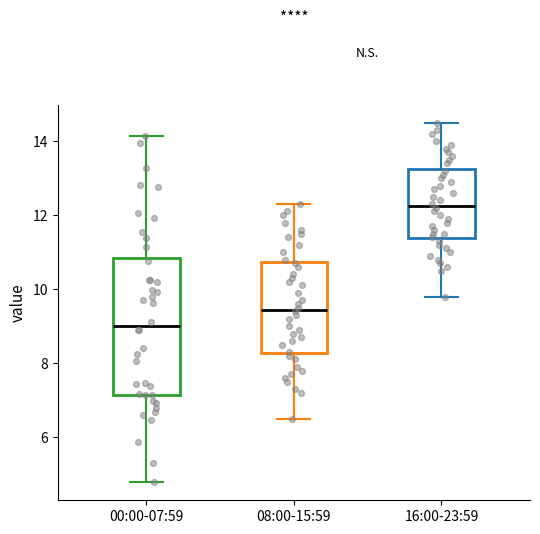

Reading left to right, transcribe this box plot: for each box, give where its median line is, the range the box spans, and where its two whiskers end, as read against the y-axis. The values are not printed on the chart, so give them approximately, as read against the axis.

00:00-07:59: median 9.0, box 7.2 to 10.8, whiskers 4.8 to 14.2
08:00-15:59: median 9.4, box 8.2 to 10.8, whiskers 6.6 to 12.4
16:00-23:59: median 12.2, box 11.4 to 13.2, whiskers 9.8 to 14.6